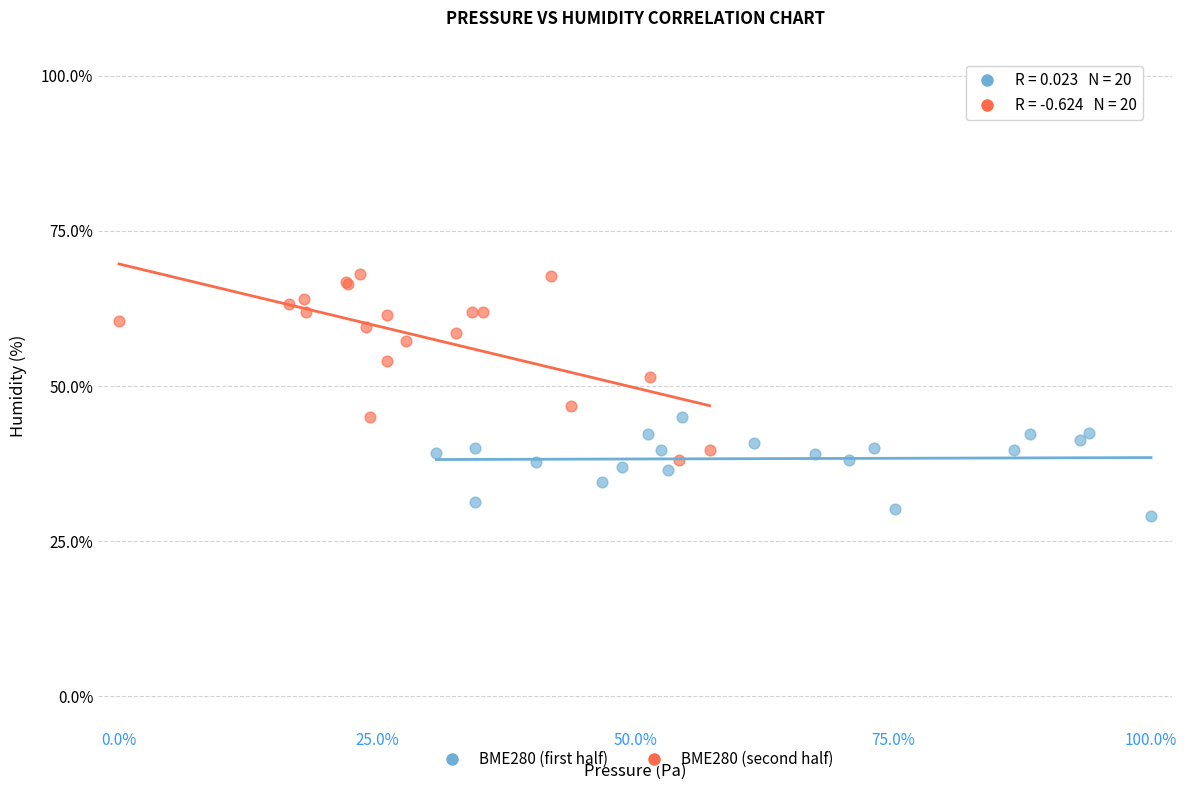

Which series reaches the maximum Y coordinate?

BME280 (second half)